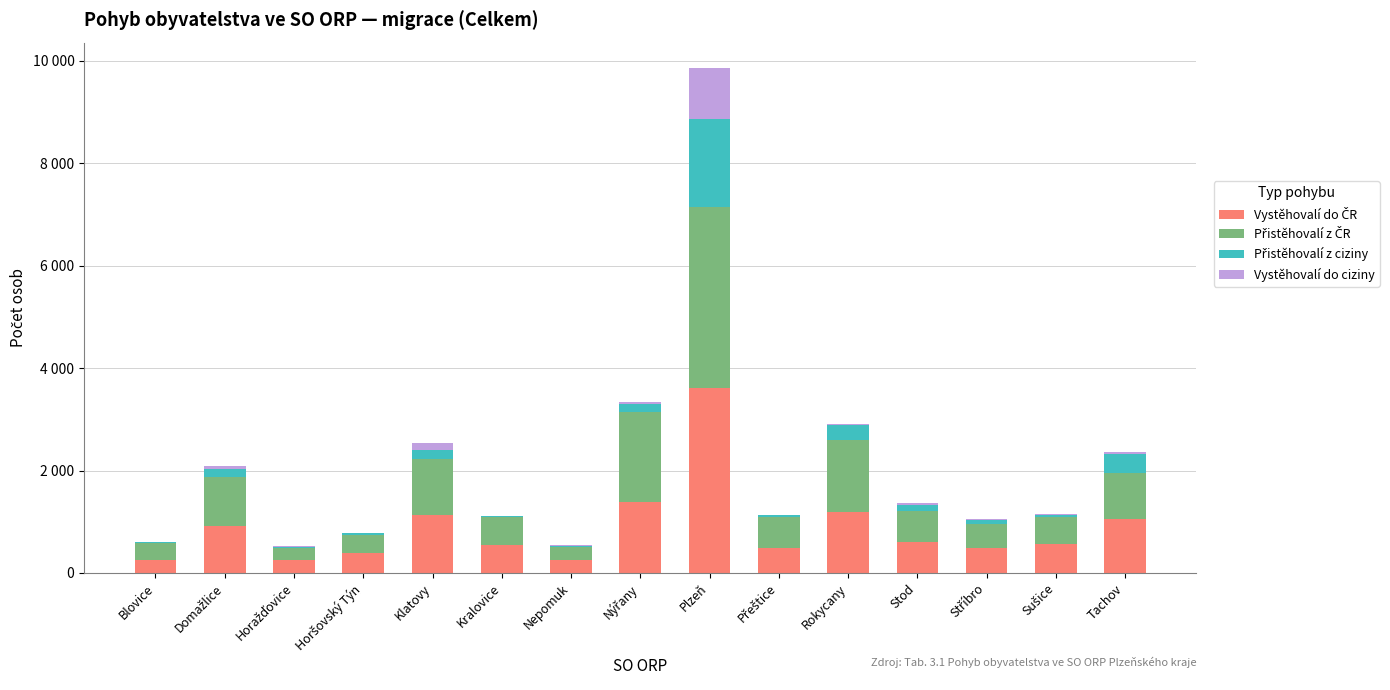

At which category is the sum across all series the highest?

Plzeň